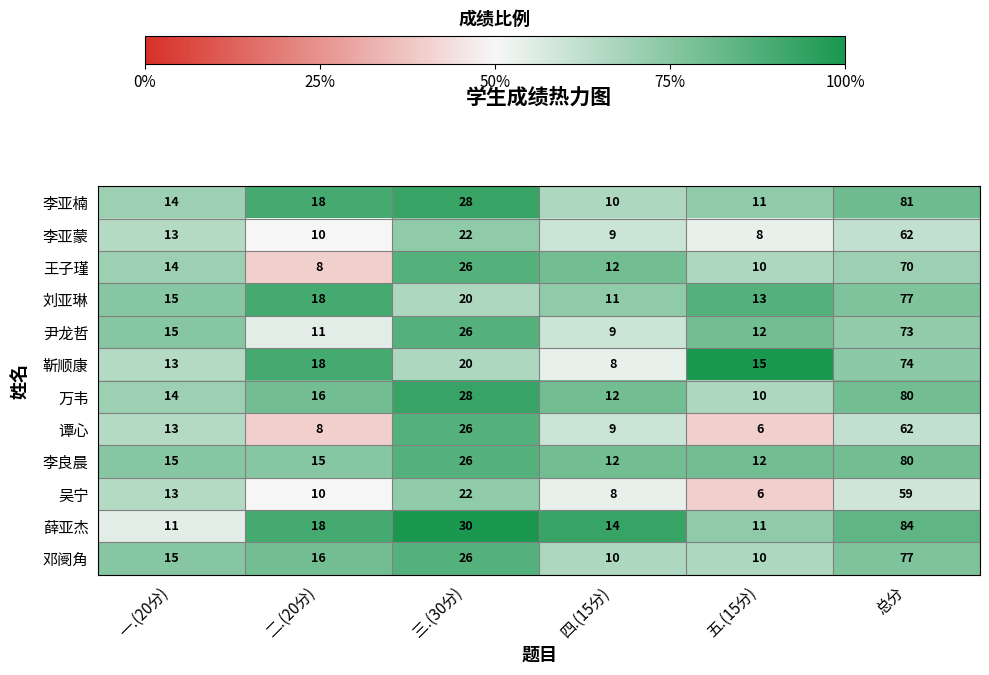

Which series changed the most between 三.(30分) and 总分?

刘亚琳